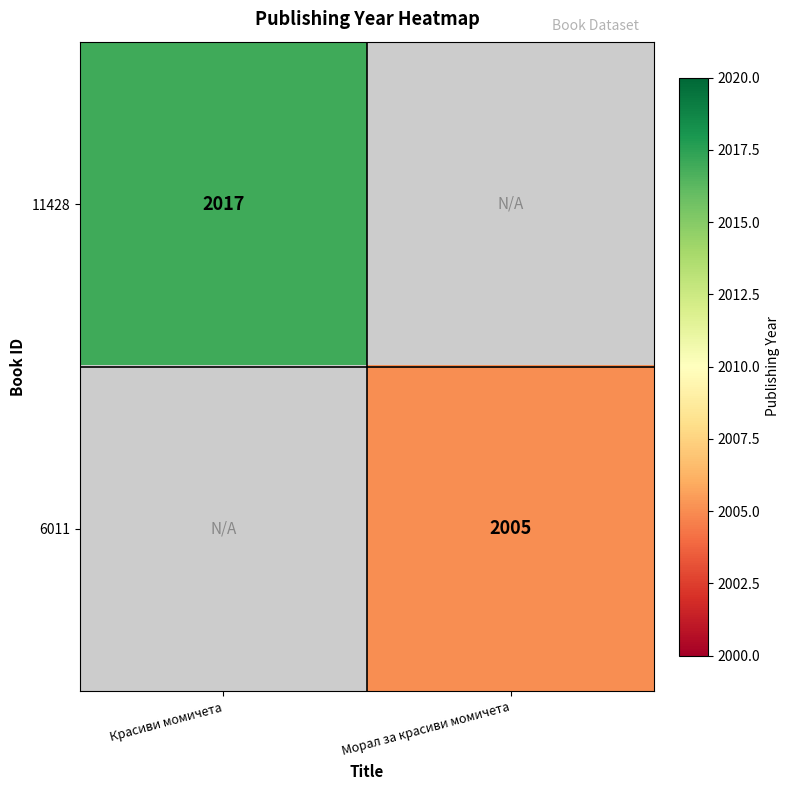

True or false: 11428 has a value of 1351 at Красиви момичета.

False